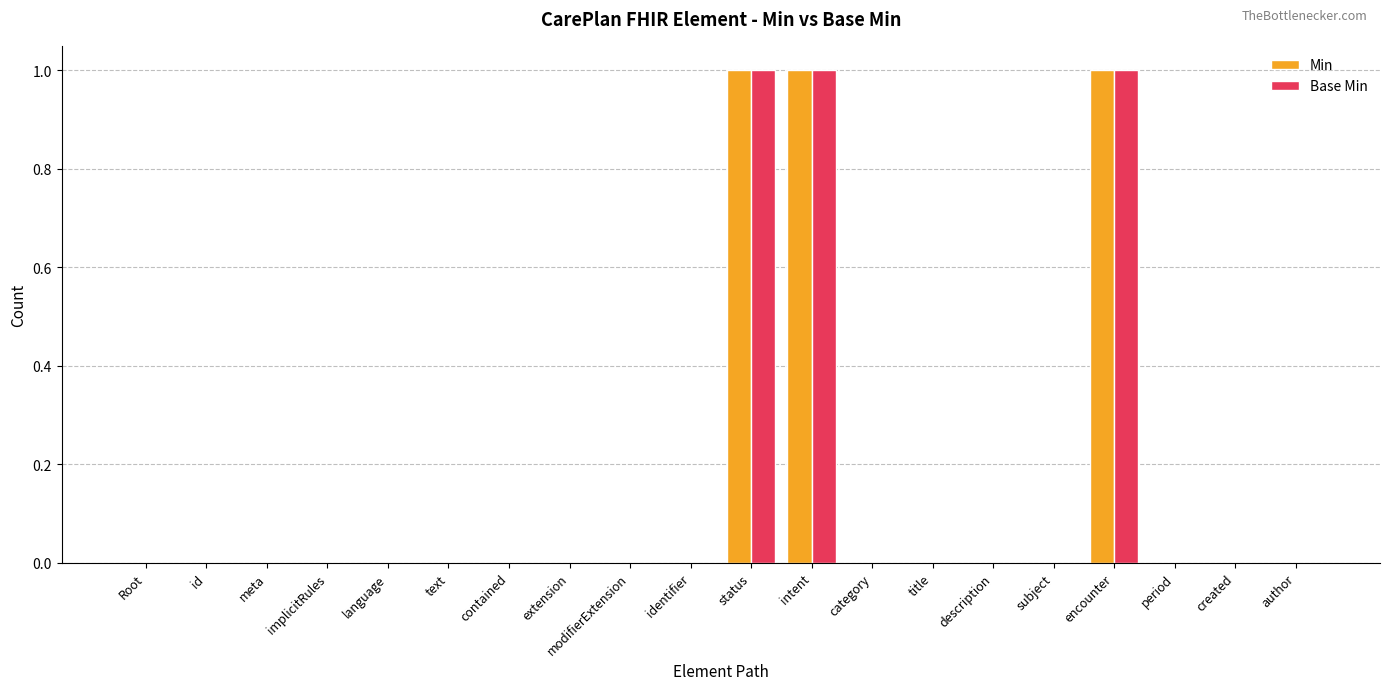

Count the number of categories in the chart.

20